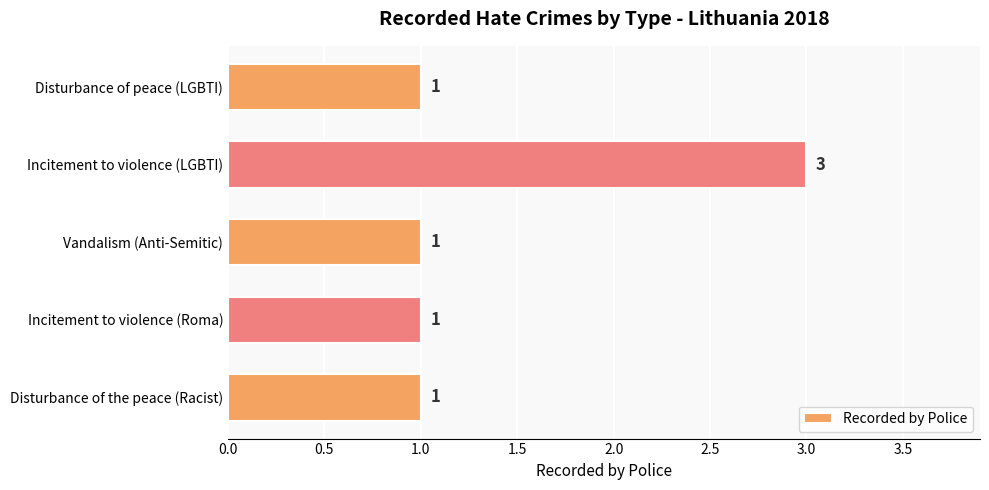

Reading top to bottom, list all the values displayed in this chart.

Disturbance of peace (LGBTI)=1	Incitement to violence (LGBTI)=3	Vandalism (Anti-Semitic)=1	Incitement to violence (Roma)=1	Disturbance of the peace (Racist)=1